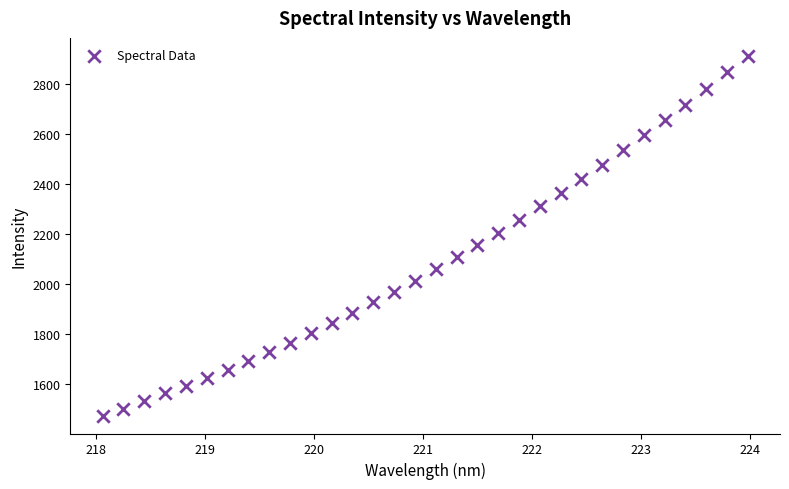

What is the range of Y values (max minus min)?

1440.1